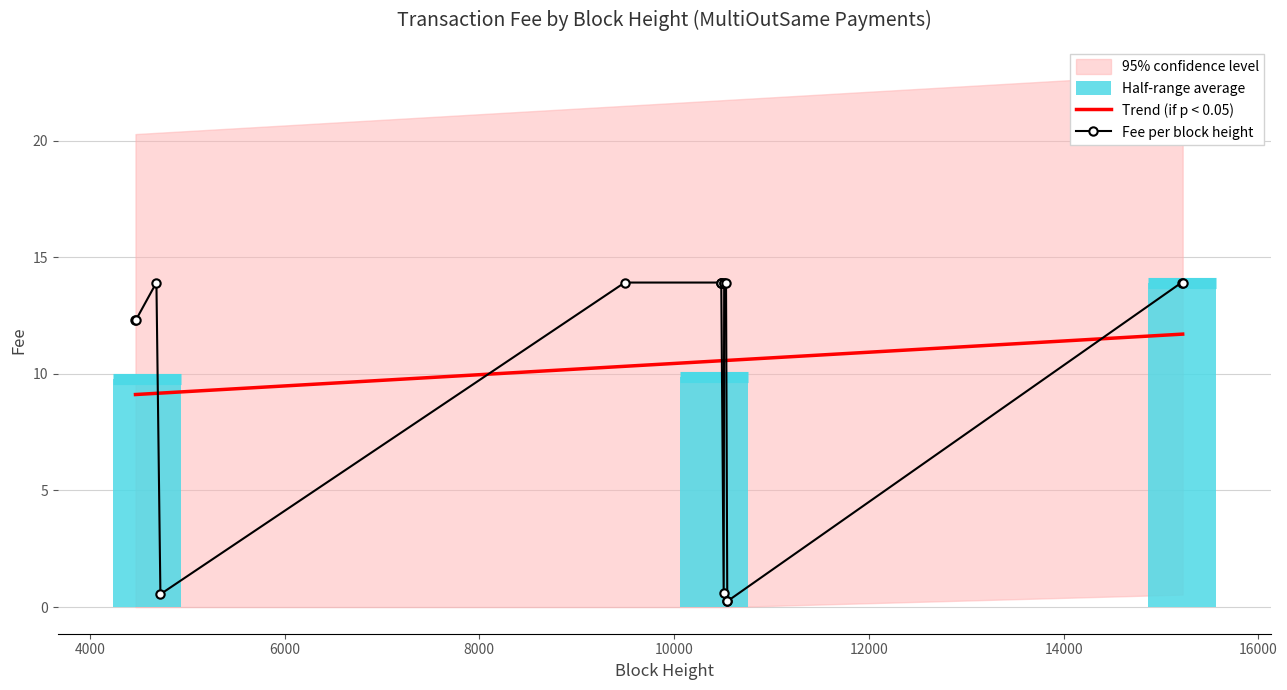

Which series ends up on top after the final intersection of Fee per block height and Trend (if p < 0.05)?

Fee per block height